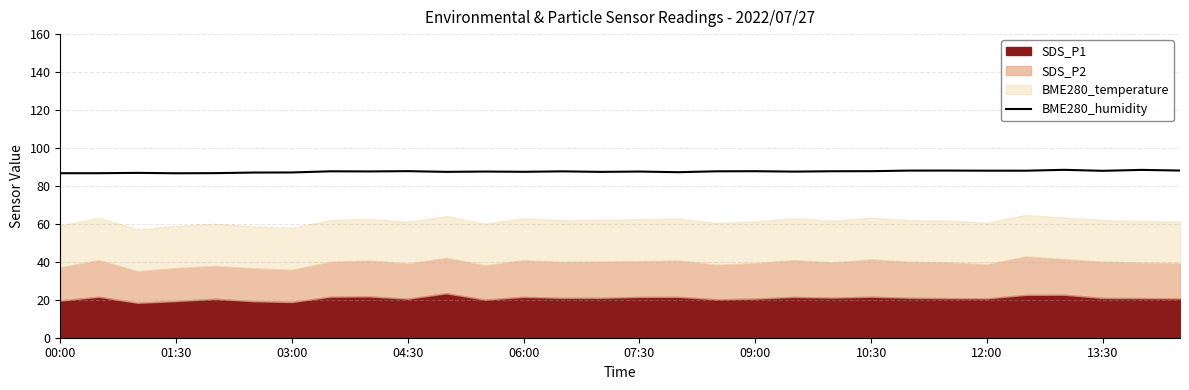

True or false: BME280_humidity has a value of 87.6 at 07:30.

True